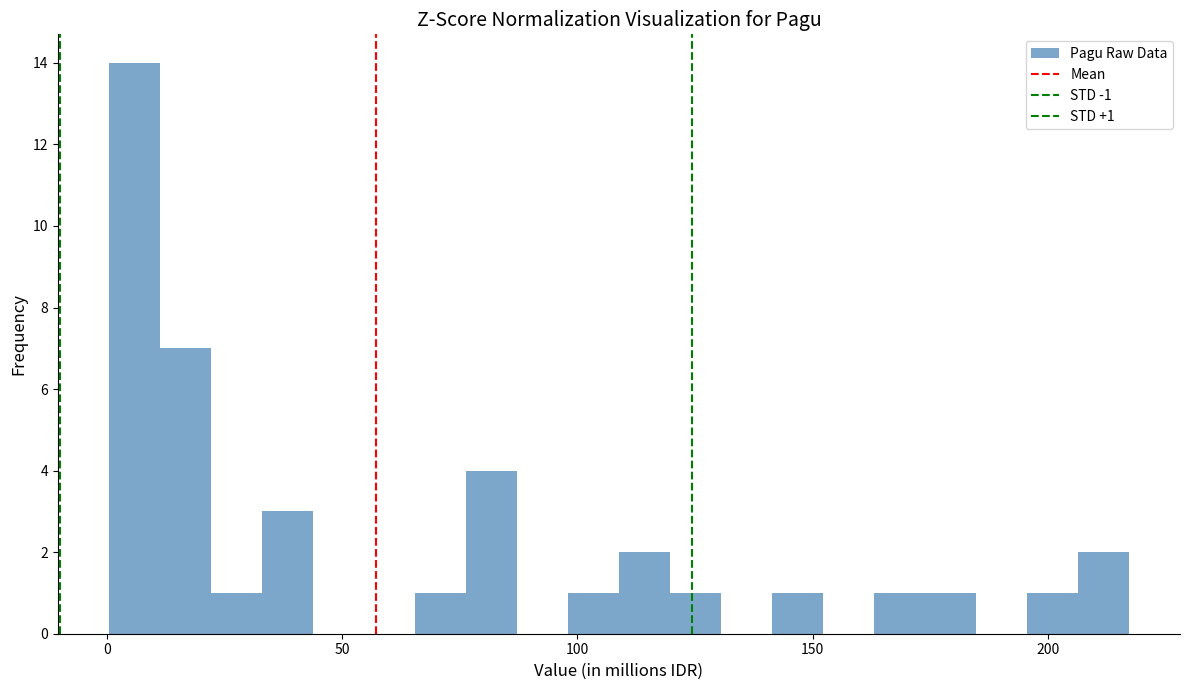

Read against the x-axis, roughly where is the centre of the tallest bar?

5